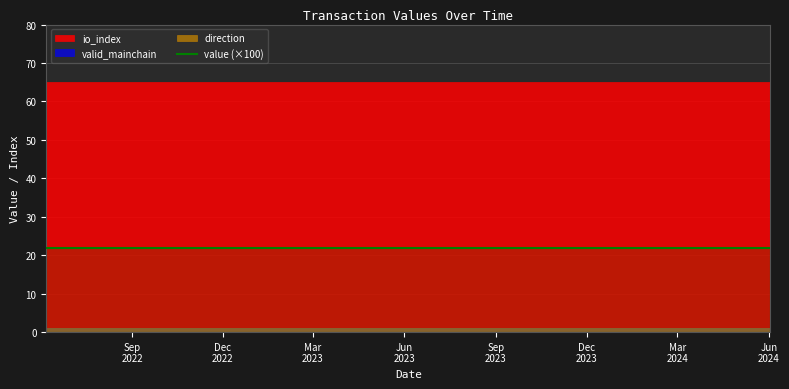

Rank the series by their maximum value, from lowest to highest.

value, valid_mainchain, direction, io_index